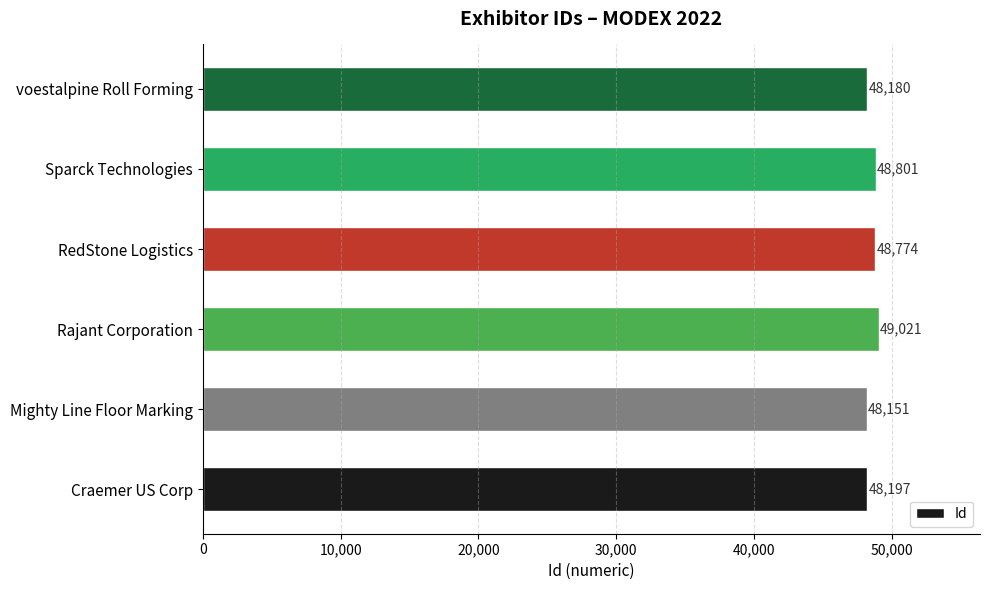

Reading bottom to top, list all the values displayed in this chart.

48197	48151	49021	48774	48801	48180